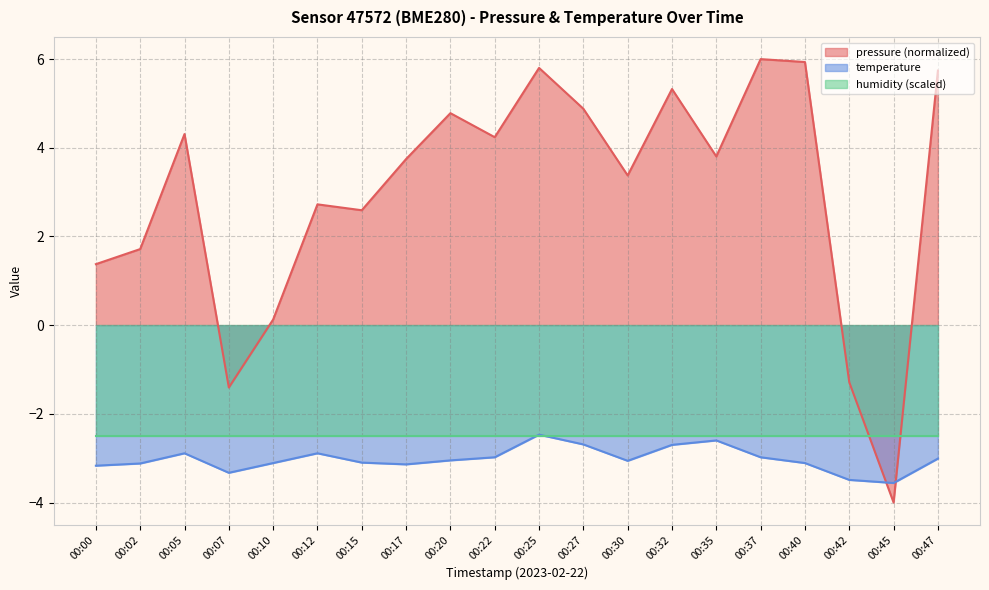

What is the difference between the highest and lowest values at 00:30?

6.4